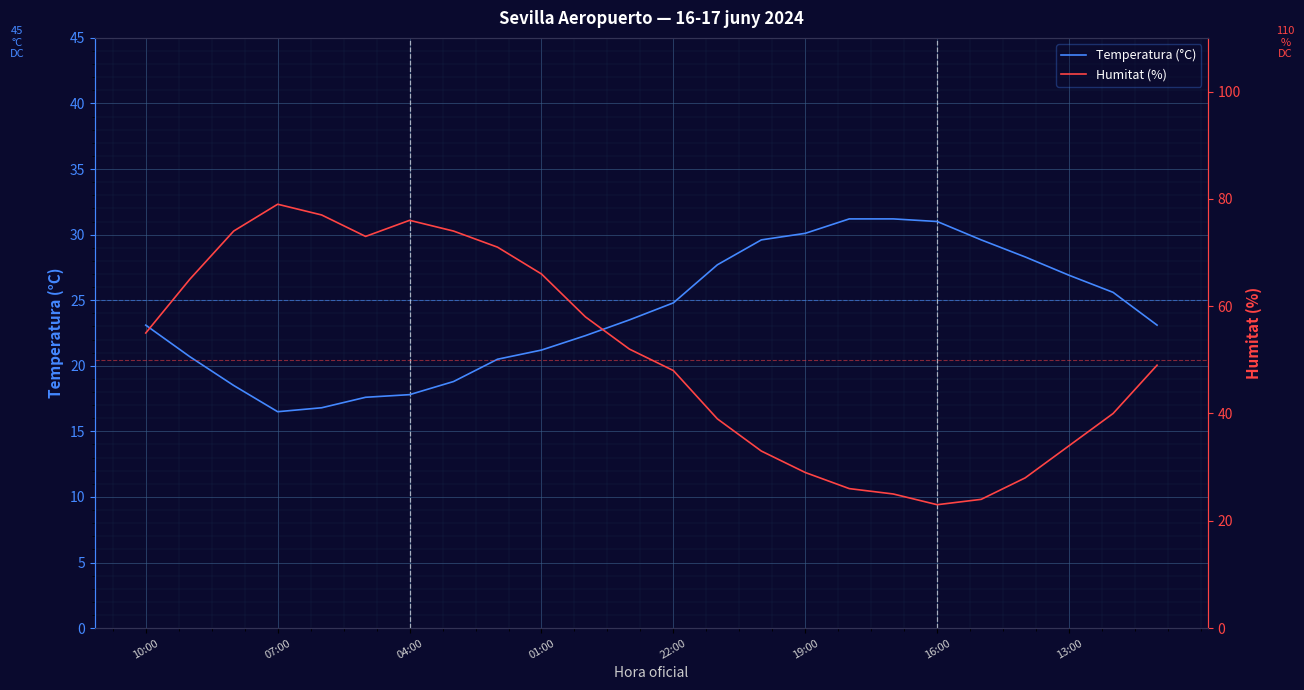

Which series has the largest total across all categories?

Humitat (%)